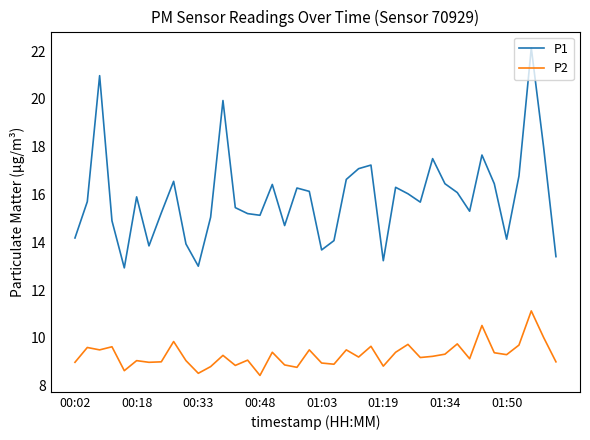

What is the maximum value for P2?

11.1